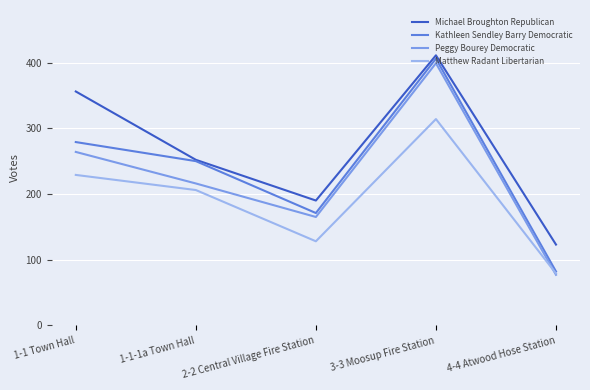

How many categories are shown in the chart?

5